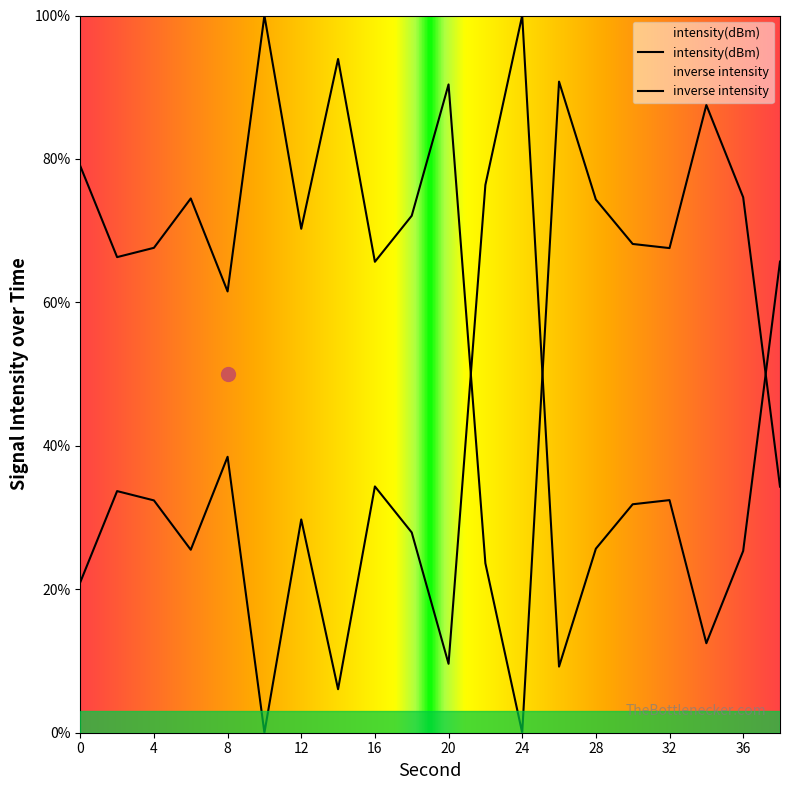

Where is the data nearest to the value 50?

8